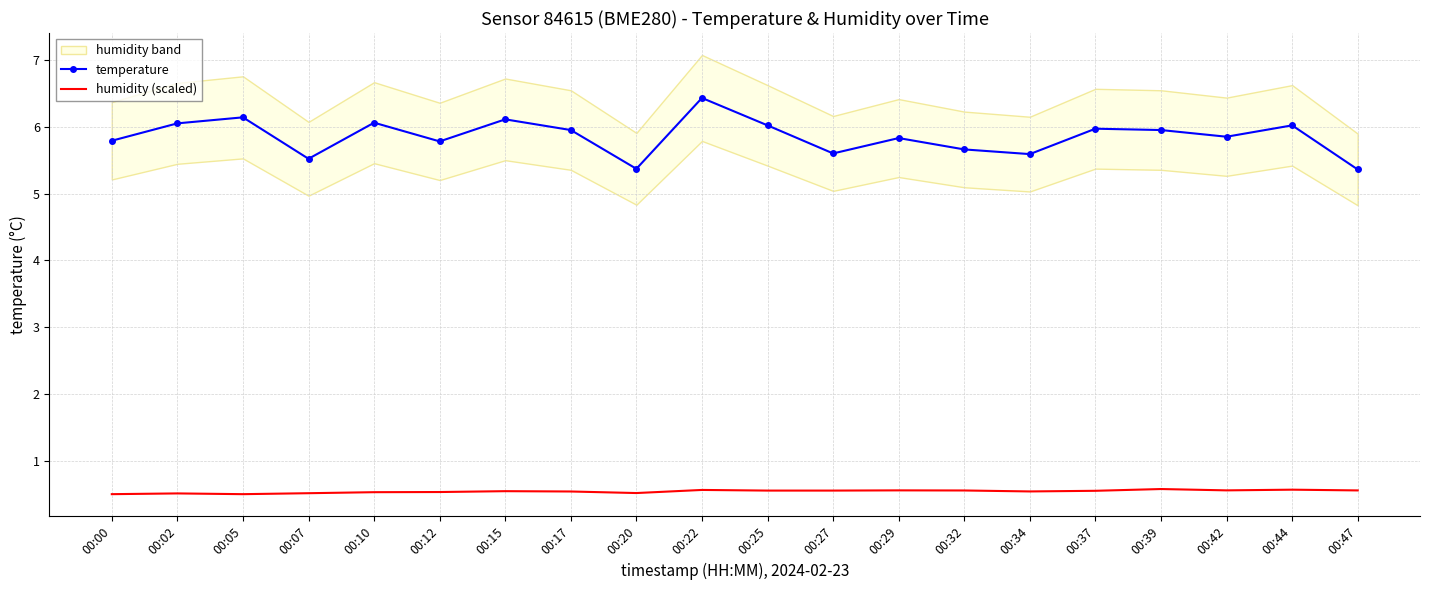

True or false: humidity (scaled) and temperature cross at least once.

False